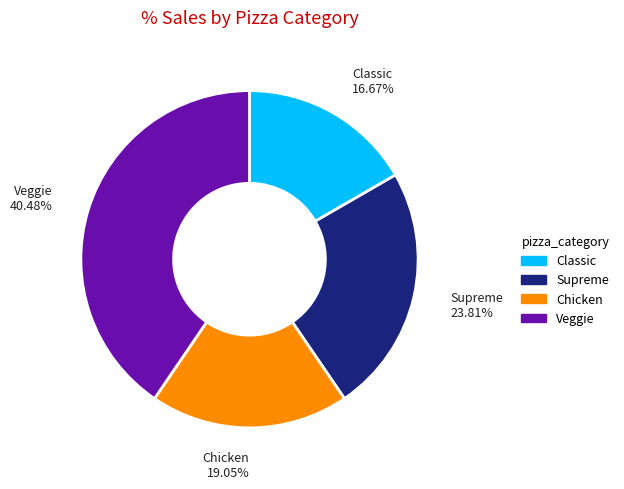

Does any single category account for the majority?

No